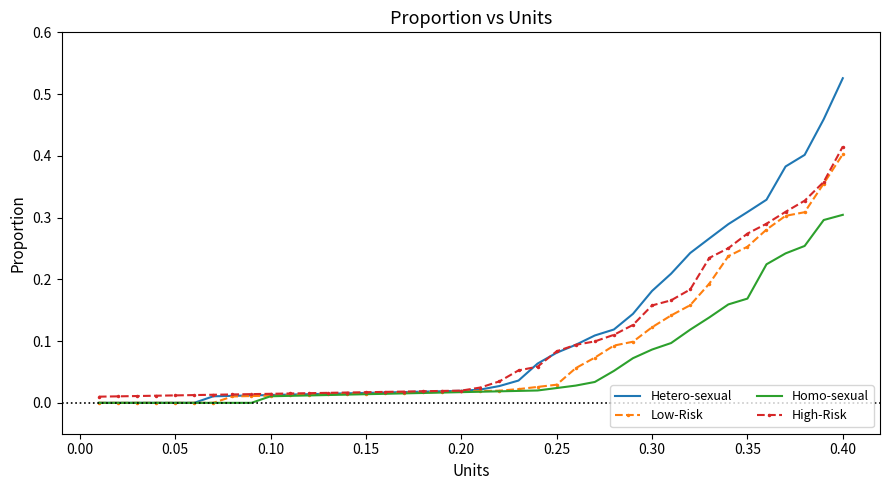

Which series has the widest spread of values?

Hetero-sexual